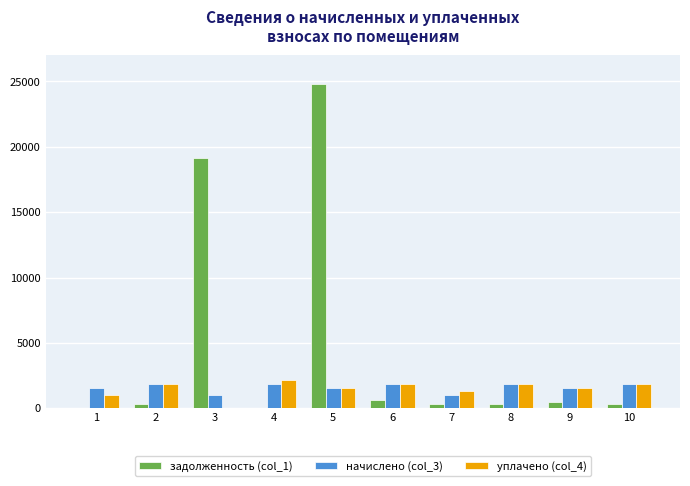

What is the approximate value of начислено (col_3) at 6?

1857.1